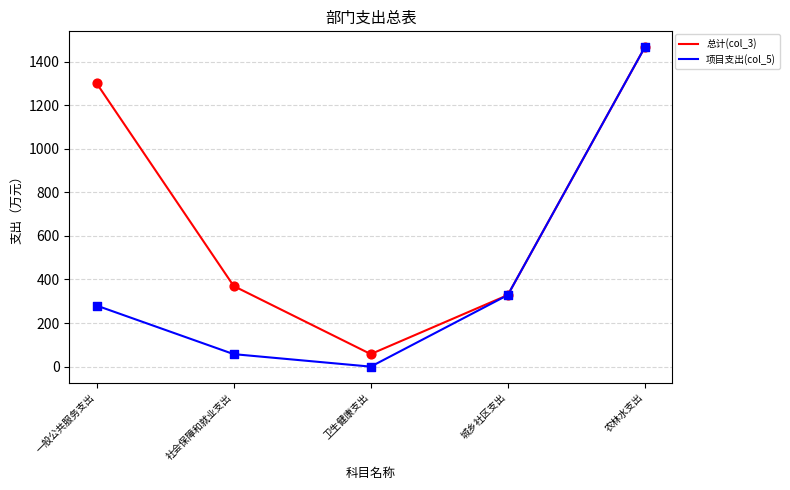

At how many categories does at least one series exceed 1256?

2